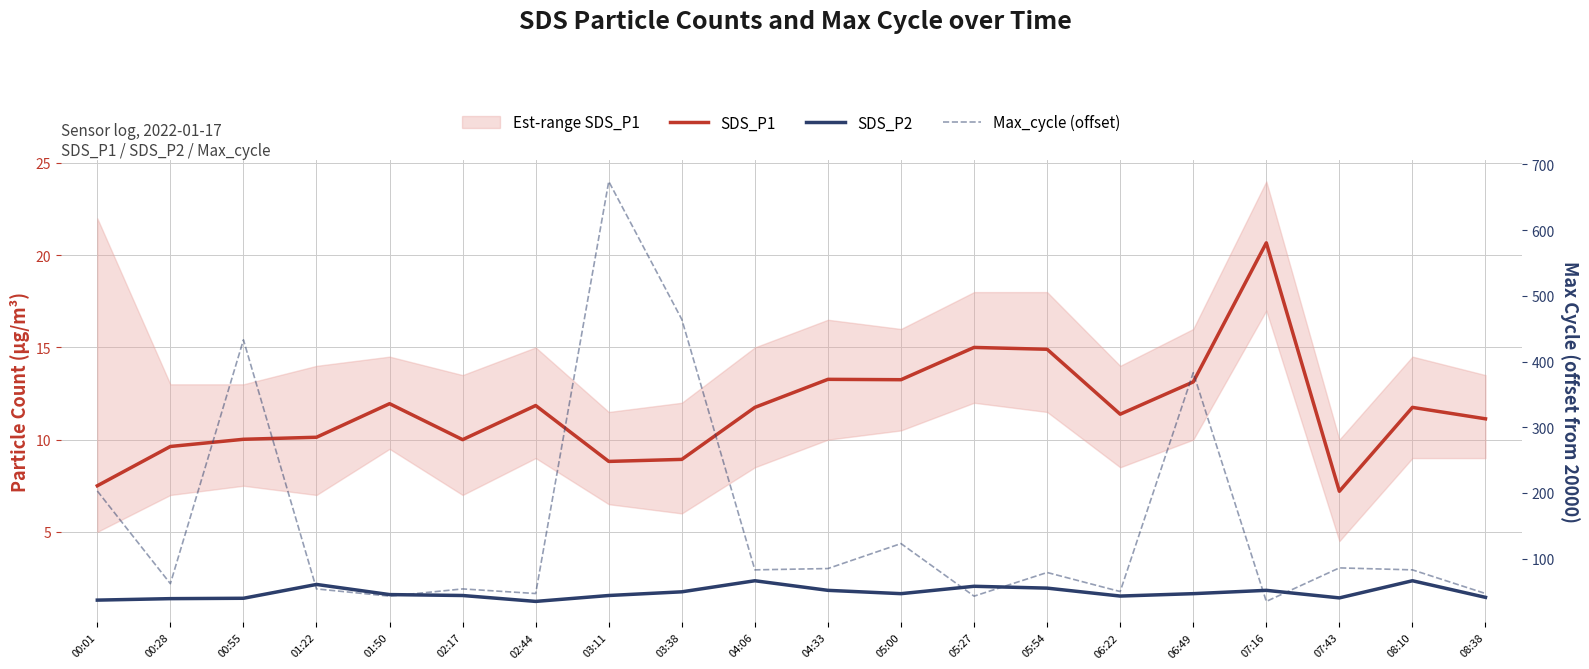

What is the maximum value for Max_cycle (offset)?

674.0